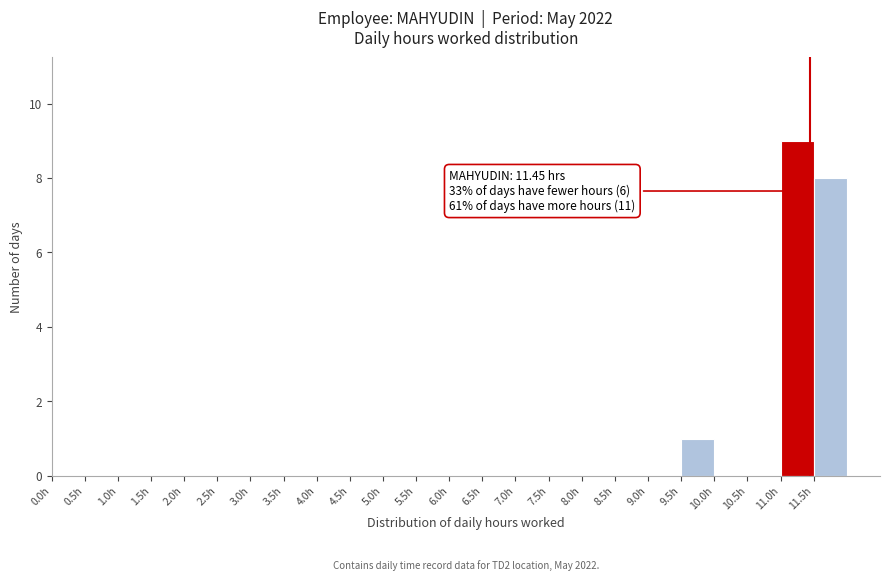

Over which range of the x-axis is the bar tallest?

11.0 to 11.5